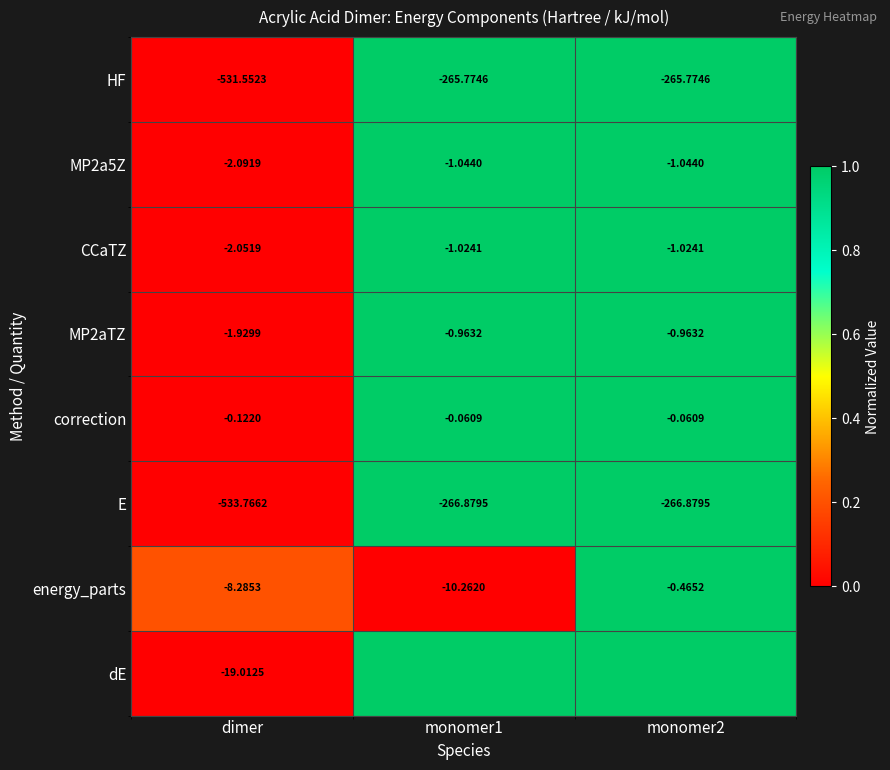

Is the value of CCaTZ at dimer greater than the value of energy_parts at monomer2?

No